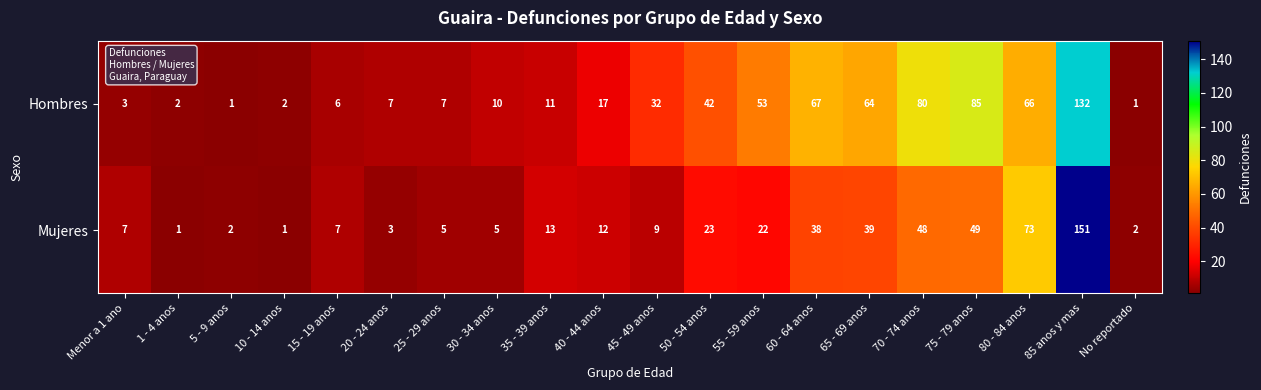

The value of Mujeres at 25 - 29 anos is 2. True or false?

False